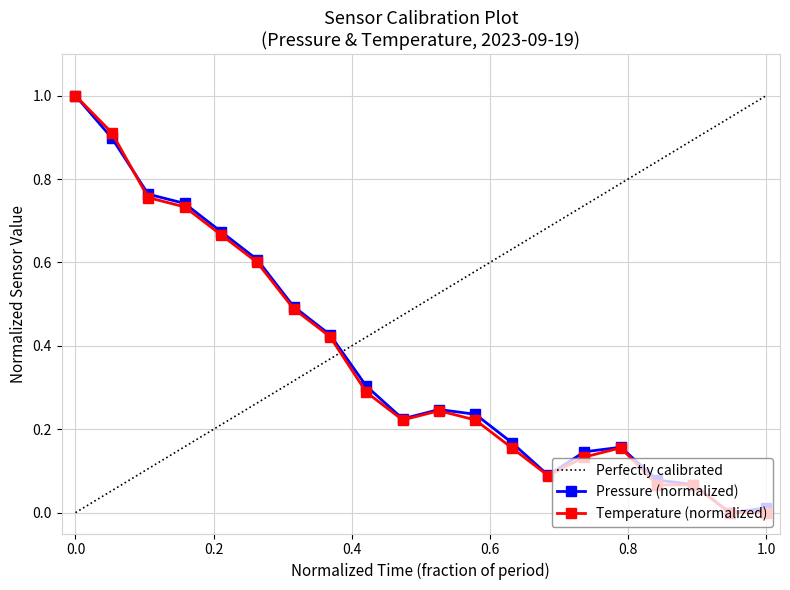

True or false: temperature has a value of 0.1 at 00:26.

False